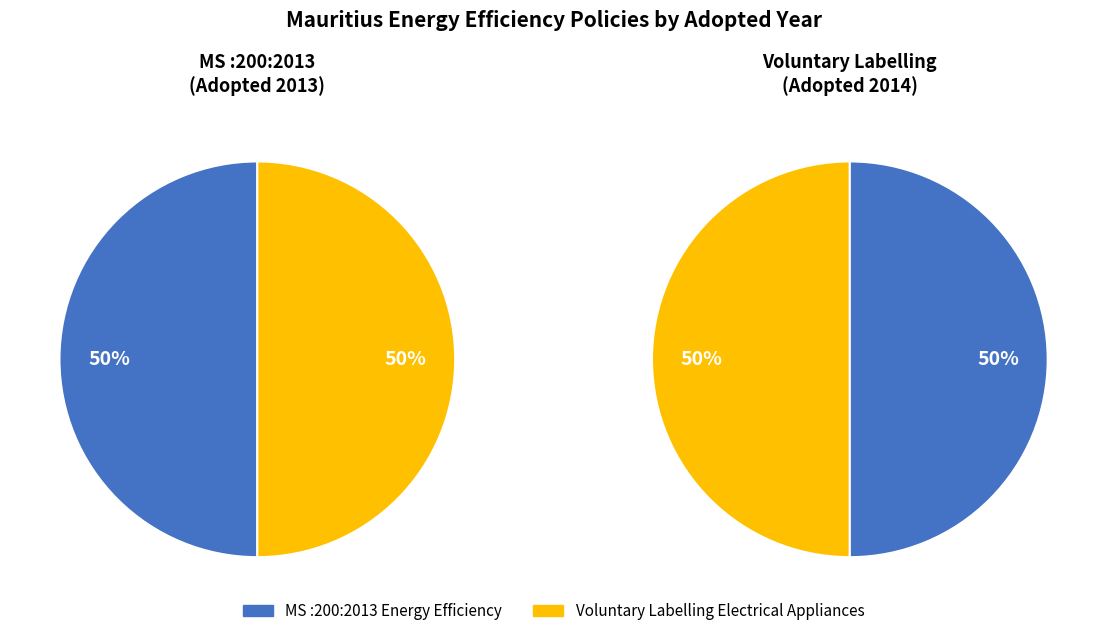

What is the ratio of the value at MS :200:2013 Energy efficiency and labelling to the value at Voluntary Labelling of Electrical Appliances?

1.0